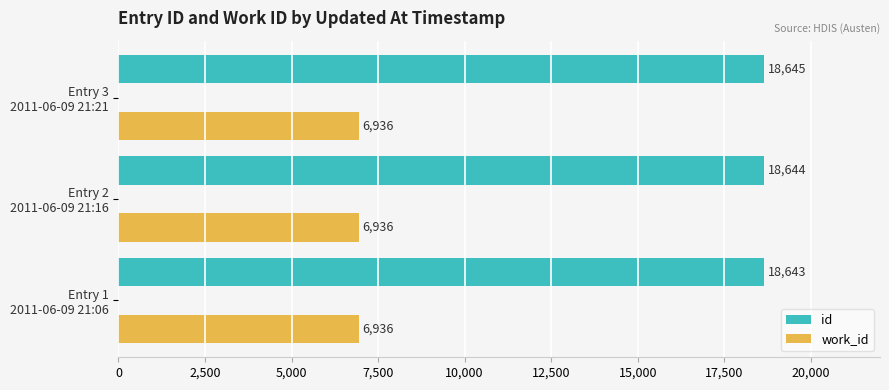

List the series in order of their overall mean, highest first.

id, work_id